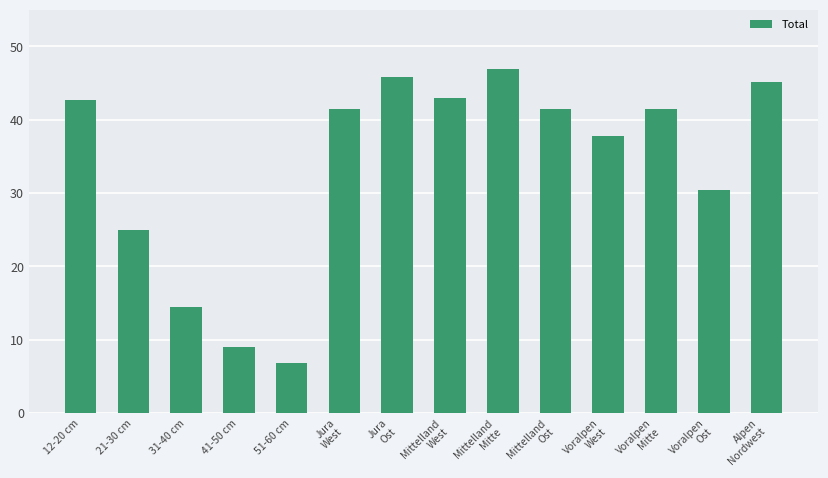

Reading left to right, transcribe all the data shown in this chart.

42.7	24.9	14.5	9.0	6.8	41.4	45.8	43.0	46.9	41.4	37.8	41.4	30.4	45.2